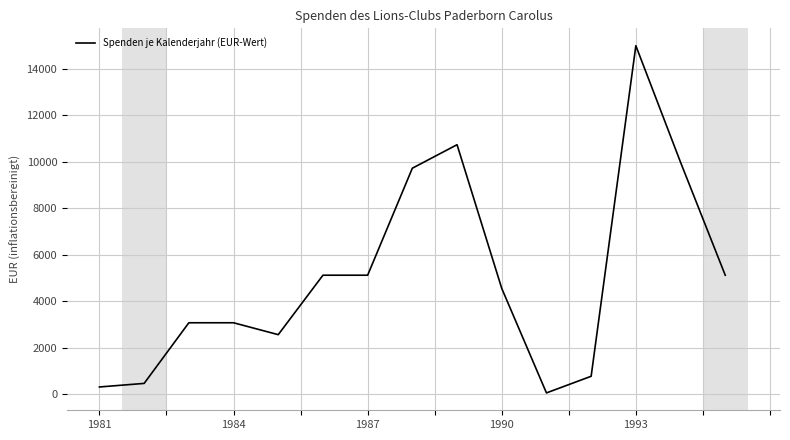

What is the difference between the maximum and minimum values?

14931.9